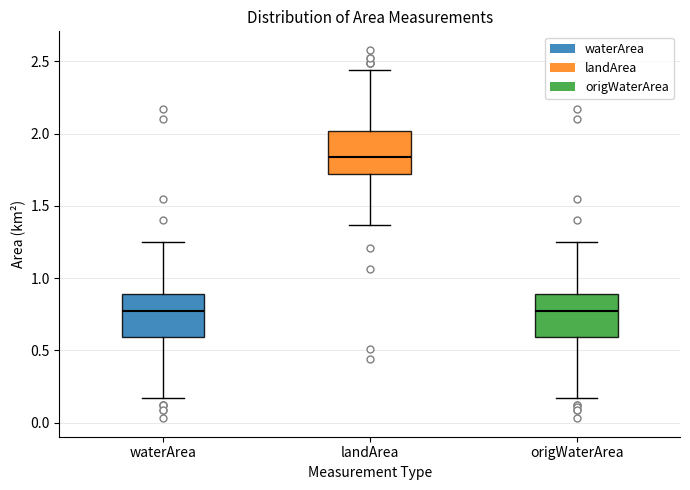

Reading left to right, read every box against the y-axis: the position of its median line, the range the box covers, and the ends of its whiskers. The values are not printed on the chart, so give them approximately, as read against the axis.

waterArea: median 0.80, box 0.60 to 0.90, whiskers 0.15 to 1.25
landArea: median 1.85, box 1.70 to 2.00, whiskers 1.35 to 2.45
origWaterArea: median 0.80, box 0.60 to 0.90, whiskers 0.15 to 1.25